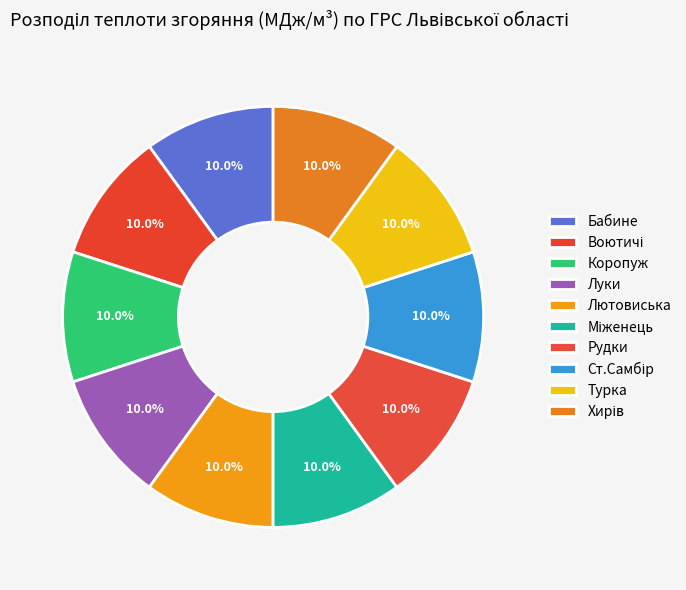

The Луки slice represents 1% of the pie. True or false?

False